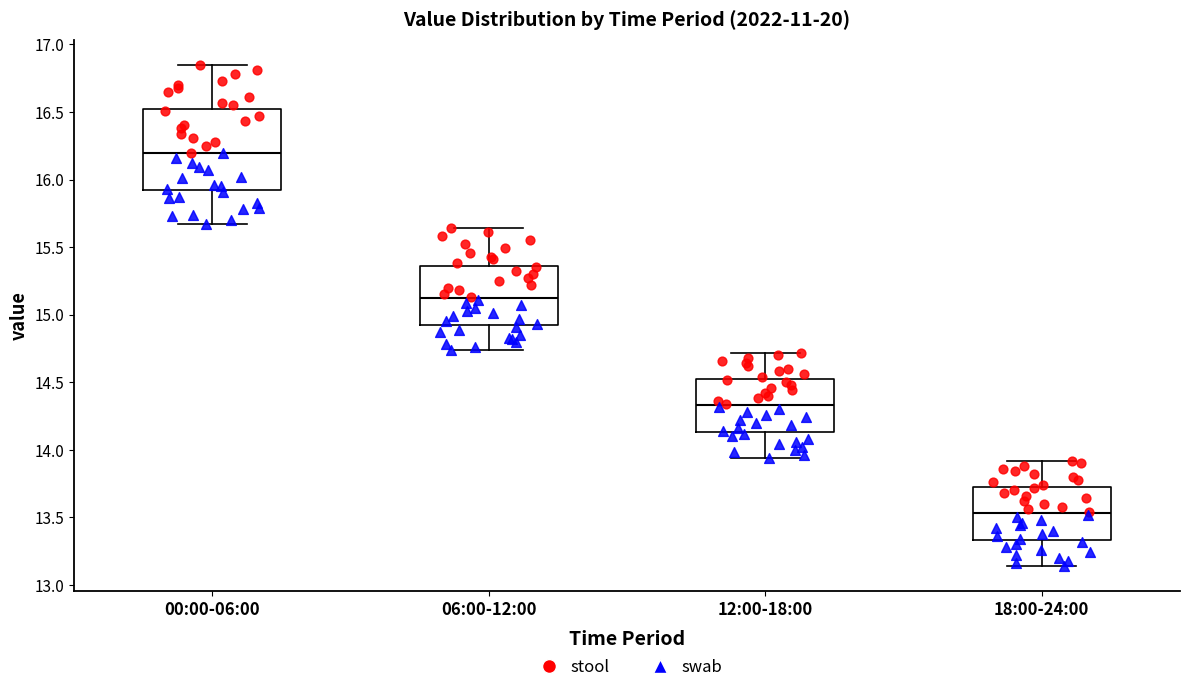

Reading left to right, read every box against the y-axis: the position of its median line, the range the box covers, and the ends of its whiskers. The values are not printed on the chart, so give them approximately, as read against the axis.

00:00-06:00: median 16.20, box 15.95 to 16.50, whiskers 15.65 to 16.85
06:00-12:00: median 15.10, box 14.95 to 15.35, whiskers 14.75 to 15.65
12:00-18:00: median 14.35, box 14.15 to 14.55, whiskers 13.95 to 14.70
18:00-24:00: median 13.55, box 13.35 to 13.75, whiskers 13.15 to 13.90